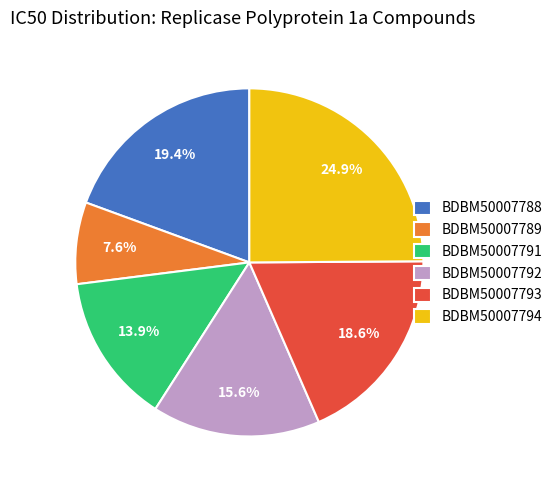

What is the largest slice in the pie chart?

BDBM50007794